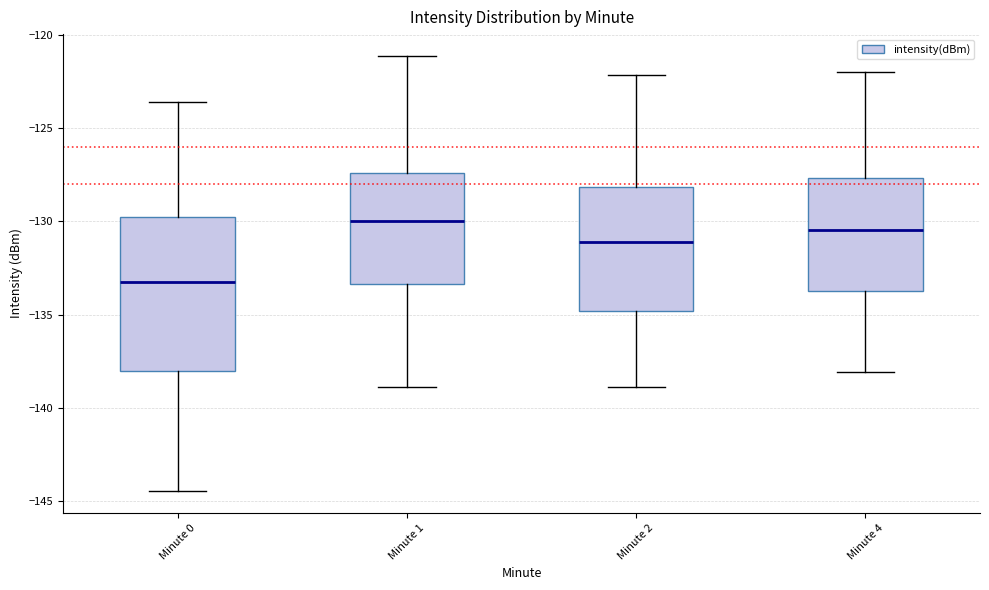

Comparing the boxes themselves (not the whiskers), which one is the tallest?

Minute 0